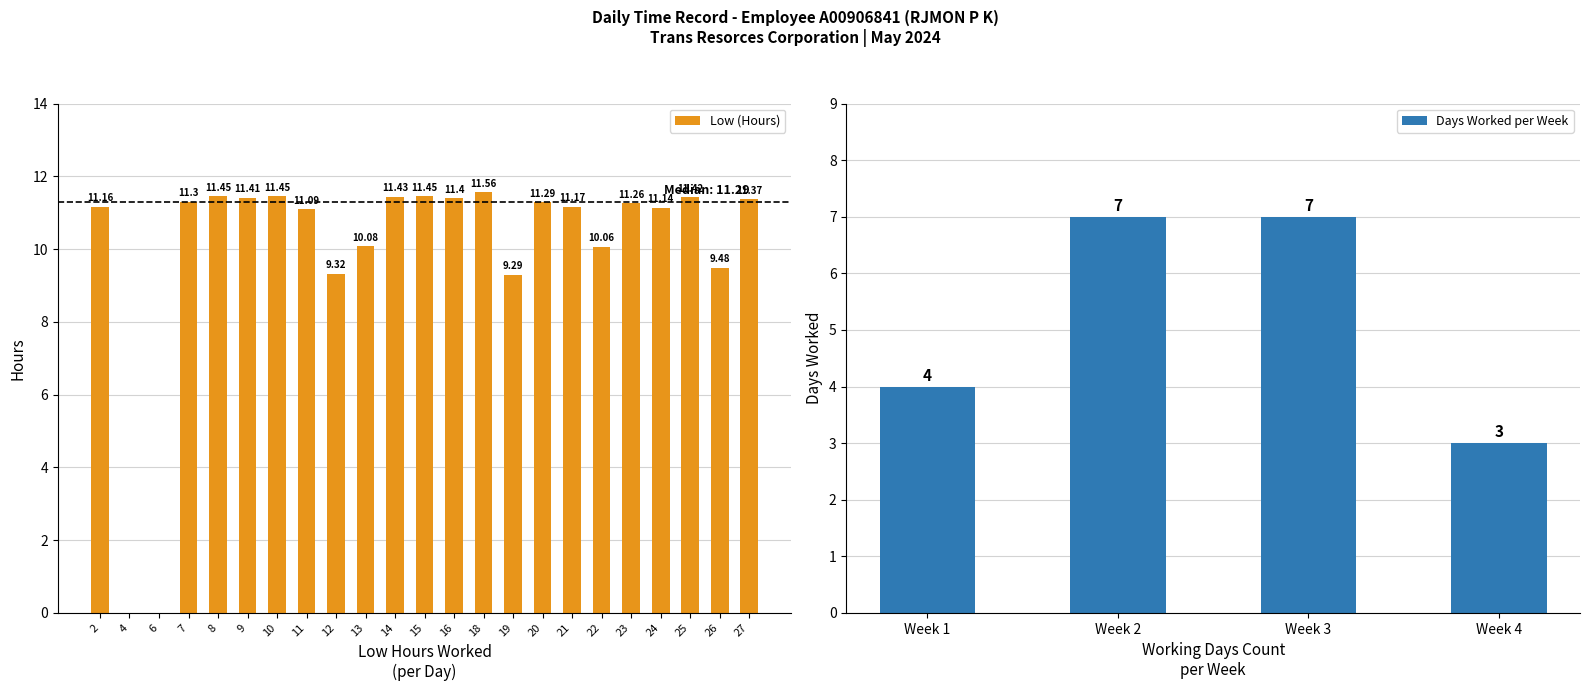

At which label is the value closest to 5?

19